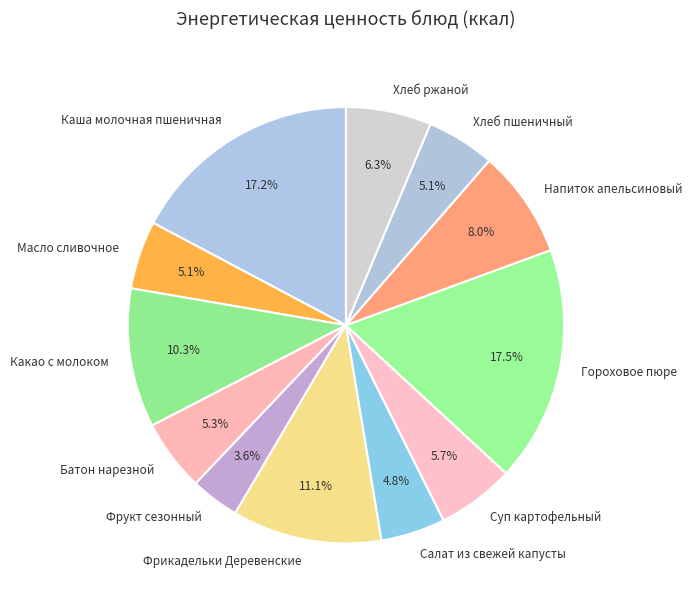

To the nearest percent, what is the difference between the largest and smallest slice percentages?

14%